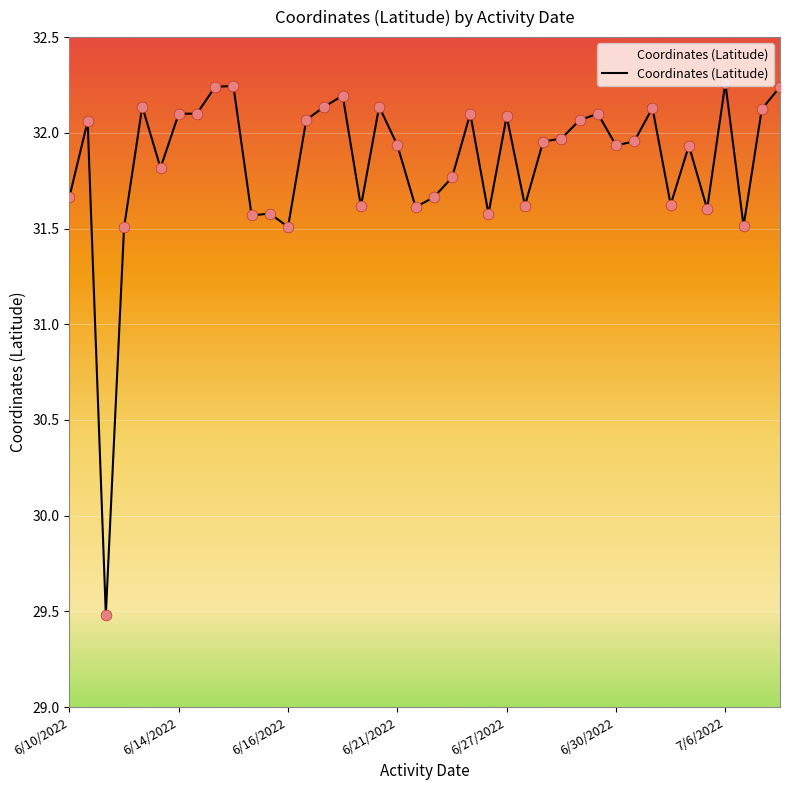

What is the smallest value displayed?

29.5